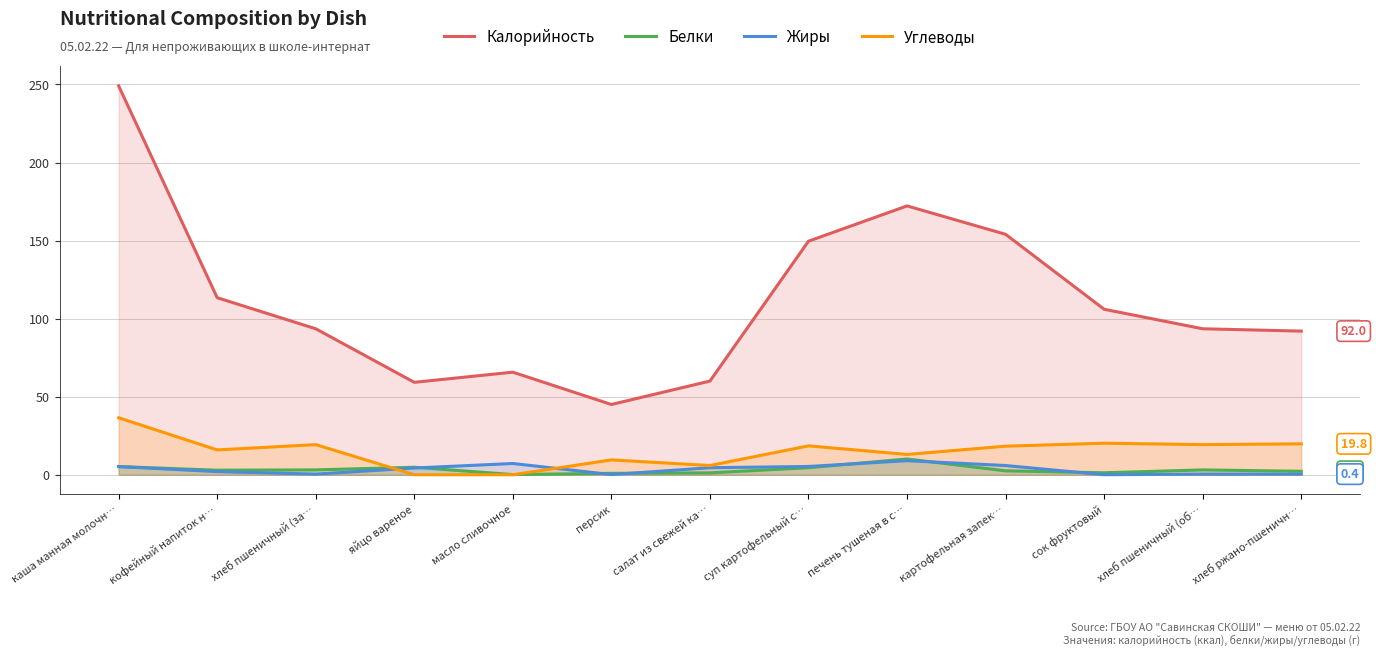

At which category is the sum across all series the highest?

каша манная молочн…